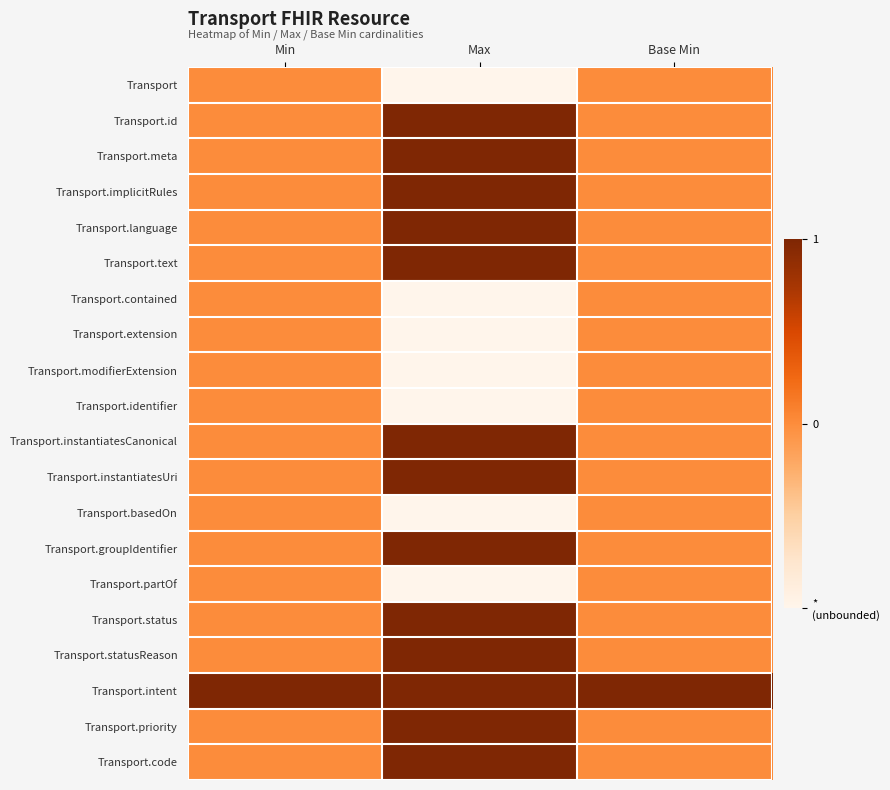

What is the total value across all series at Base Min?

1